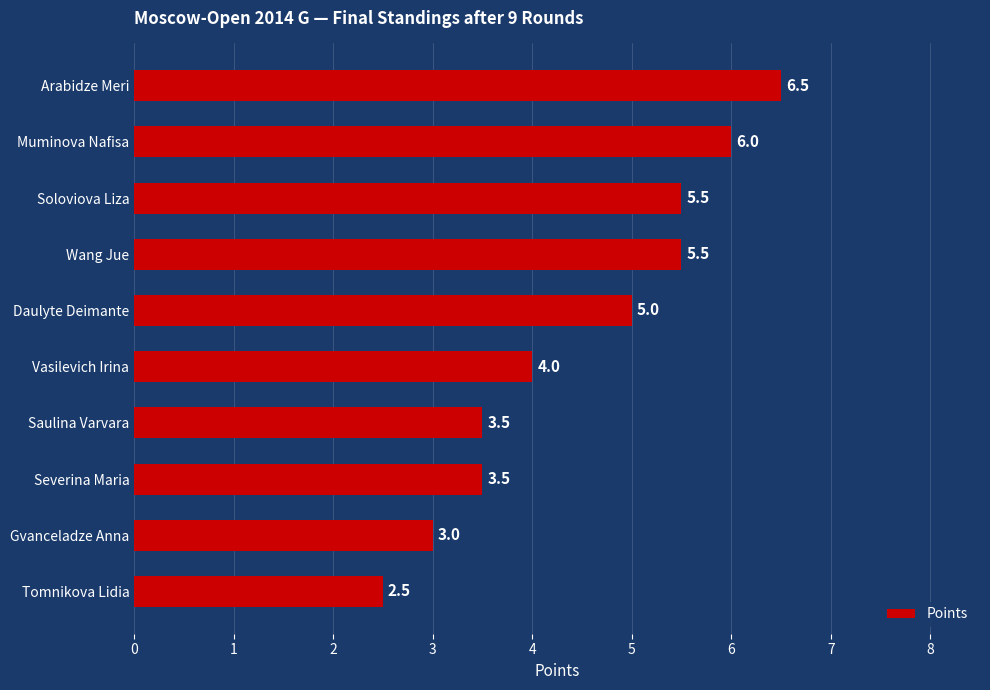

Reading top to bottom, list all the values displayed in this chart.

6.5	6.0	5.5	5.5	5.0	4.0	3.5	3.5	3.0	2.5